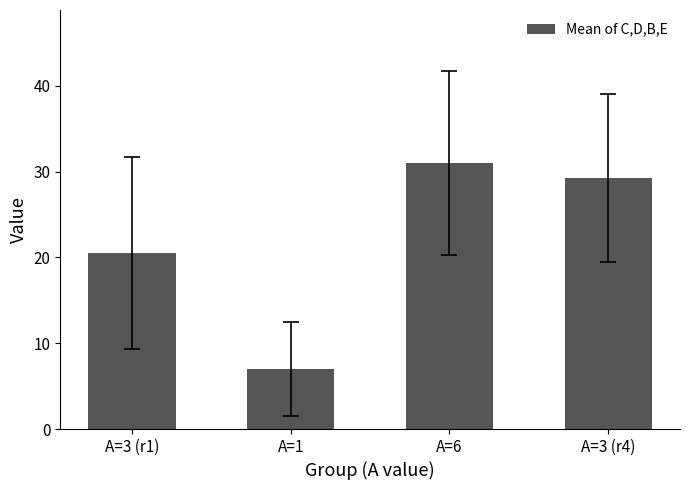

How many data points are less than 29?

2